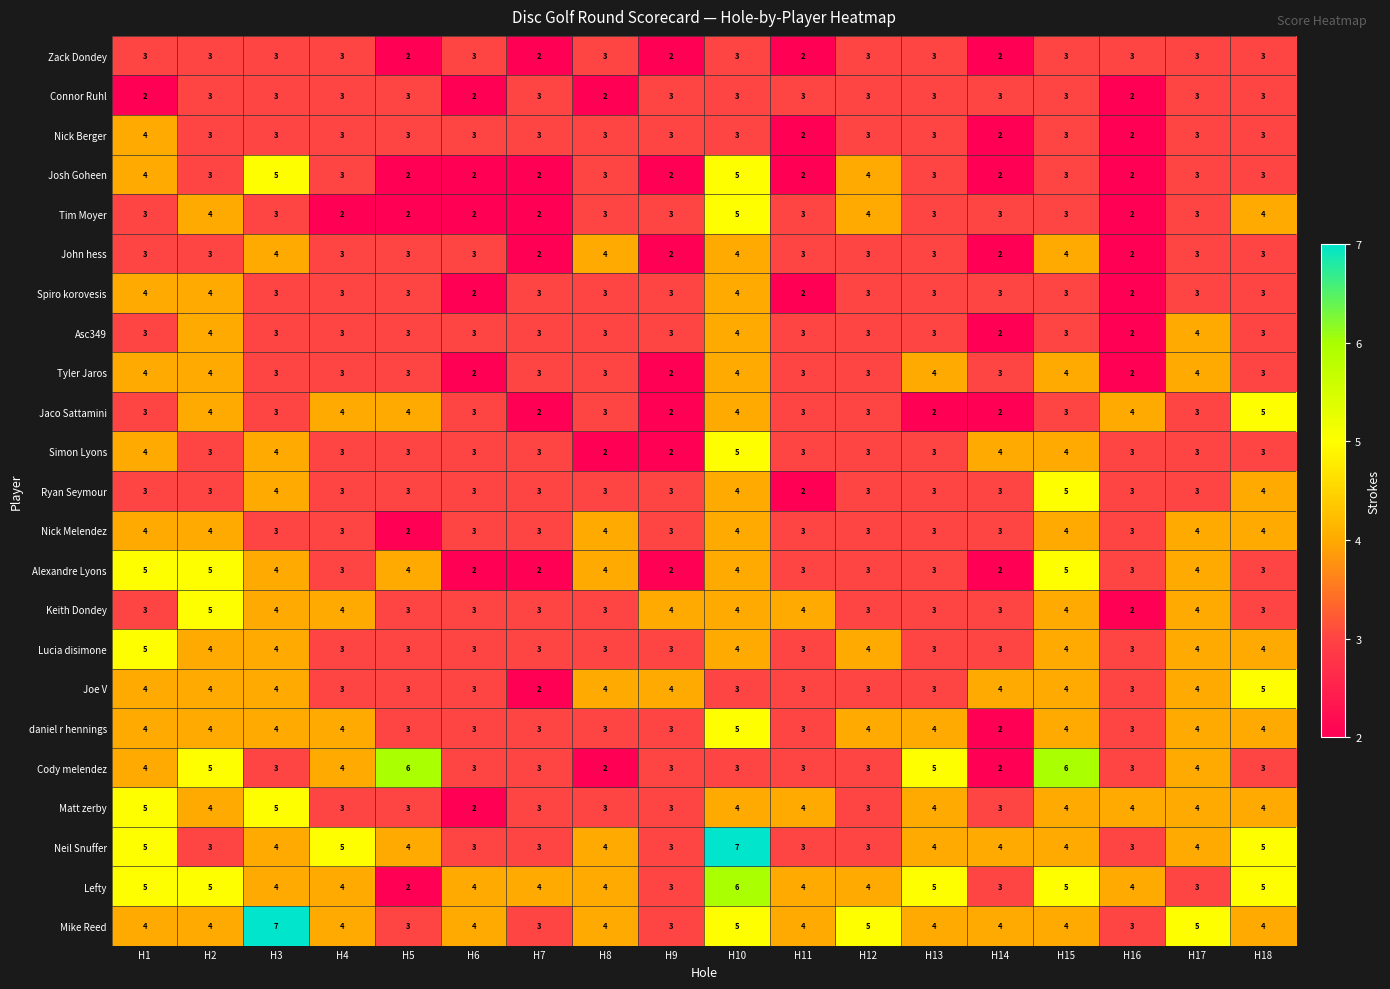

Between H14 and H15, which series saw the biggest shift?

Cody melendez